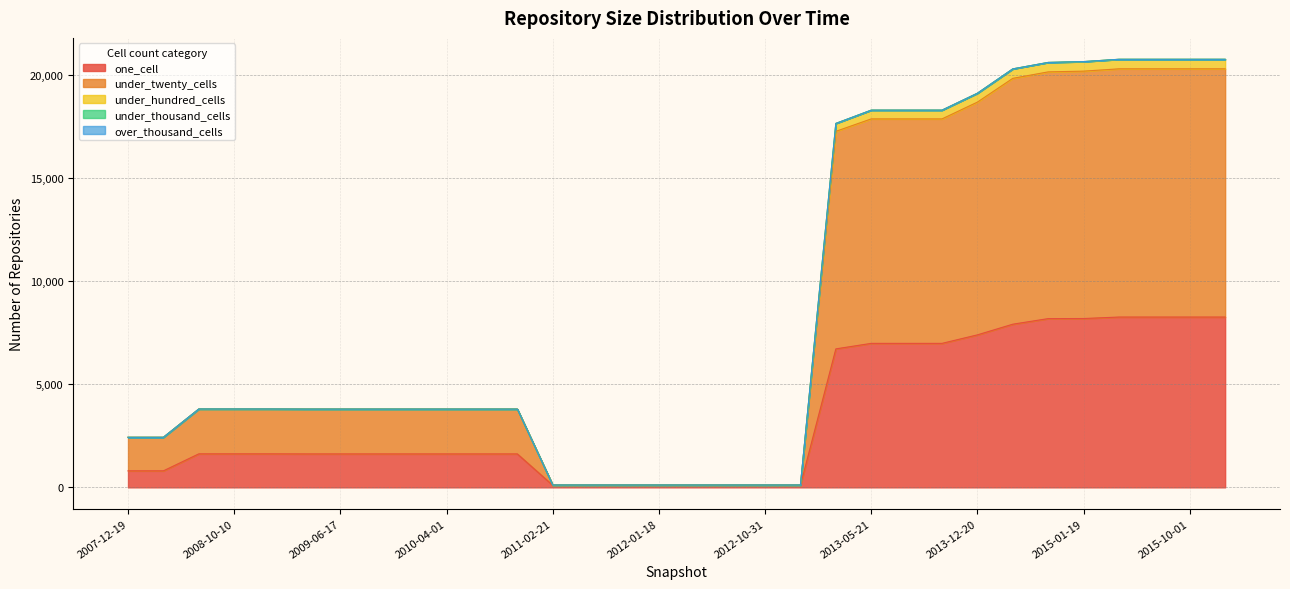

Rank the categories by under_twenty_cells value from lowest to highest.

2011-02-21, 2011-06-10, 2011-09-05, 2012-01-18, 2012-03-26, 2012-07-13, 2012-10-31, 2012-12-11, 2007-12-19, 2008-04-01, 2009-04-06, 2009-06-17, 2009-09-25, 2009-12-16, 2010-04-01, 2010-07-26, 2010-11-17, 2008-06-27, 2008-10-10, 2008-12-17, 2013-02-20, 2013-05-21, 2013-07-09, 2013-09-10, 2013-12-20, 2014-03-28, 2014-09-08, 2015-01-19, 2015-04-09, 2015-07-03, 2015-10-01, 2016-01-04